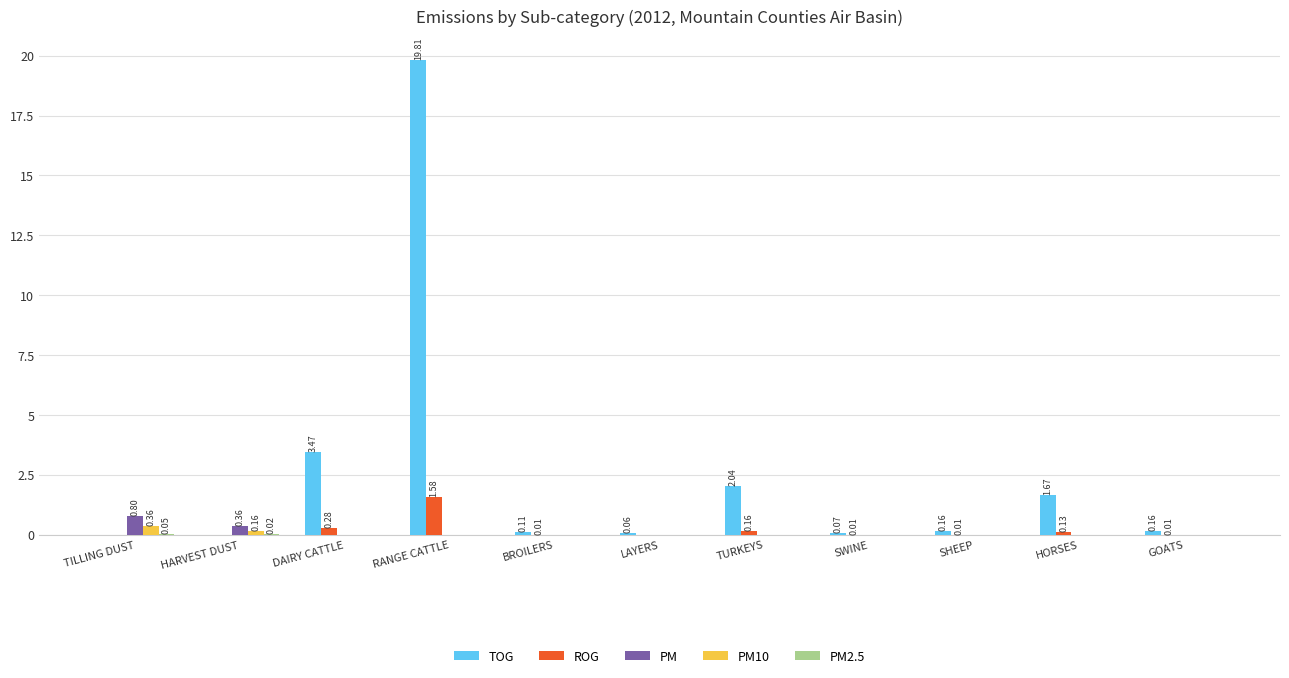

What is the sum of the PM10 values at DAIRY CATTLE and TILLING DUST?

0.4